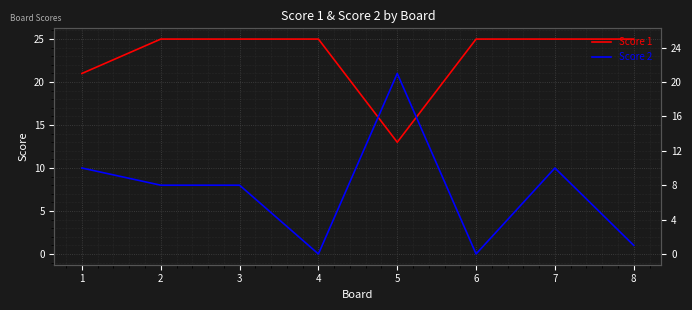

Rank the categories by Score 1 value from lowest to highest.

5, 1, 2, 3, 4, 6, 7, 8